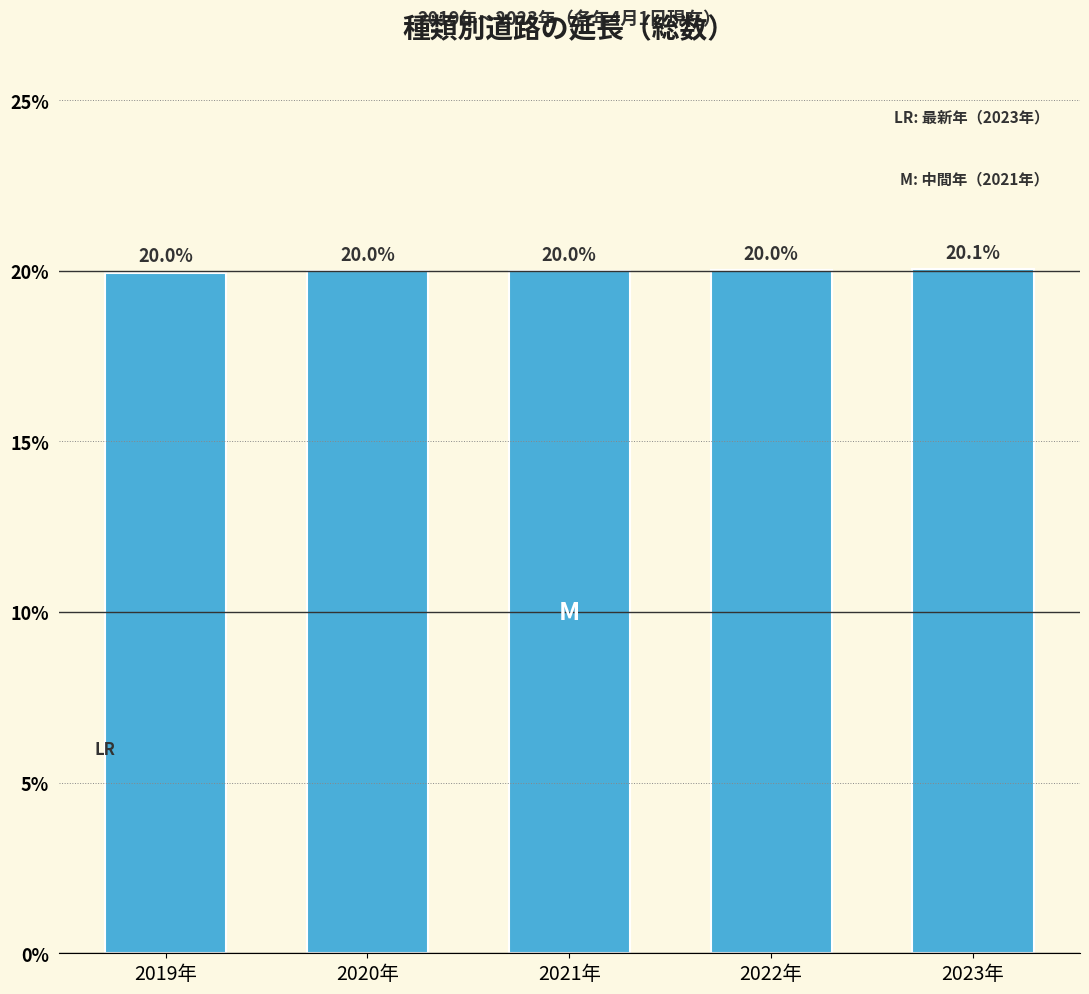

Reading left to right, transcribe all the data shown in this chart.

2019年=20.0	2020年=20.0	2021年=20.0	2022年=20.0	2023年=20.1